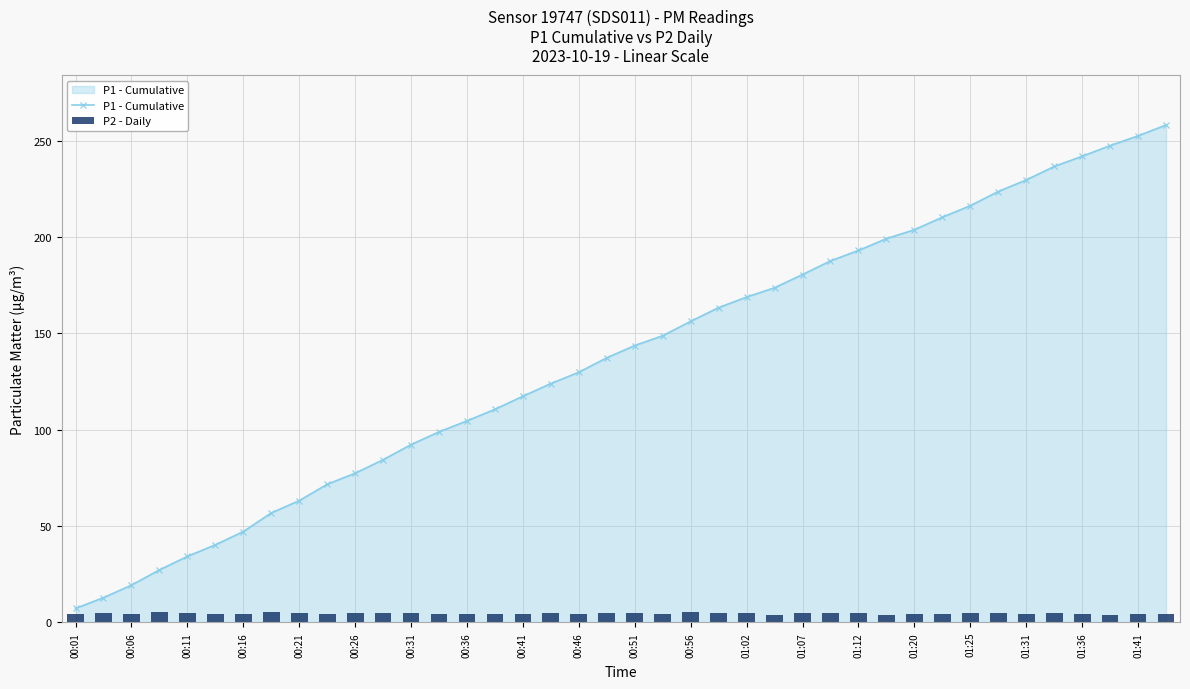

Rank the series by their average value, from highest to lowest.

P1 - Cumulative, P2 - Daily